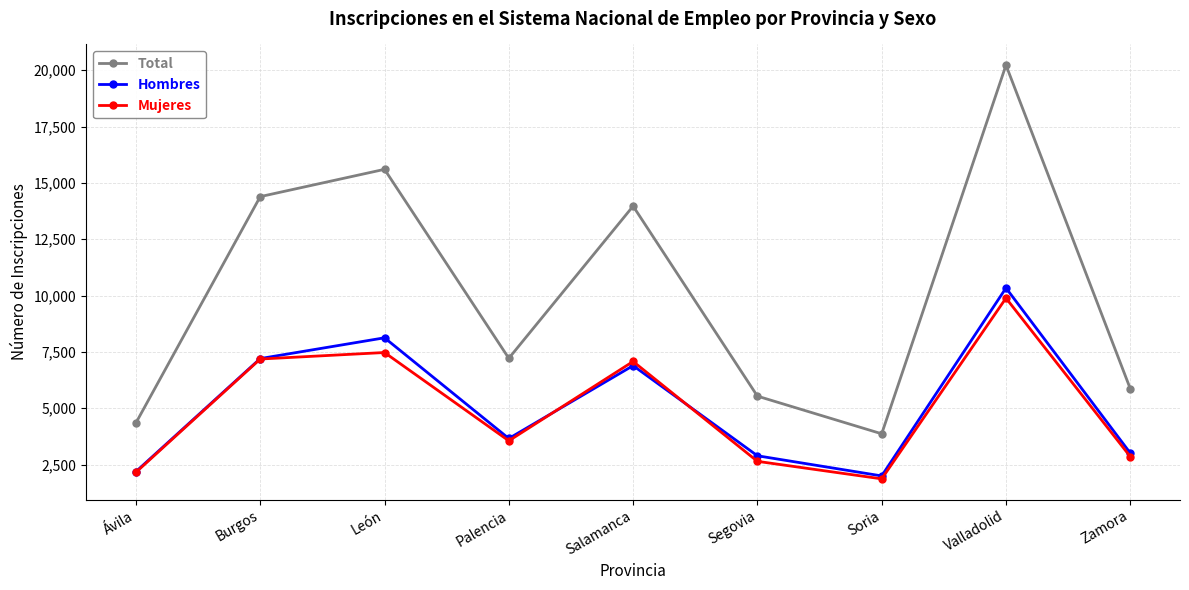

Is it true that Hombres equals 3220 at León?

False